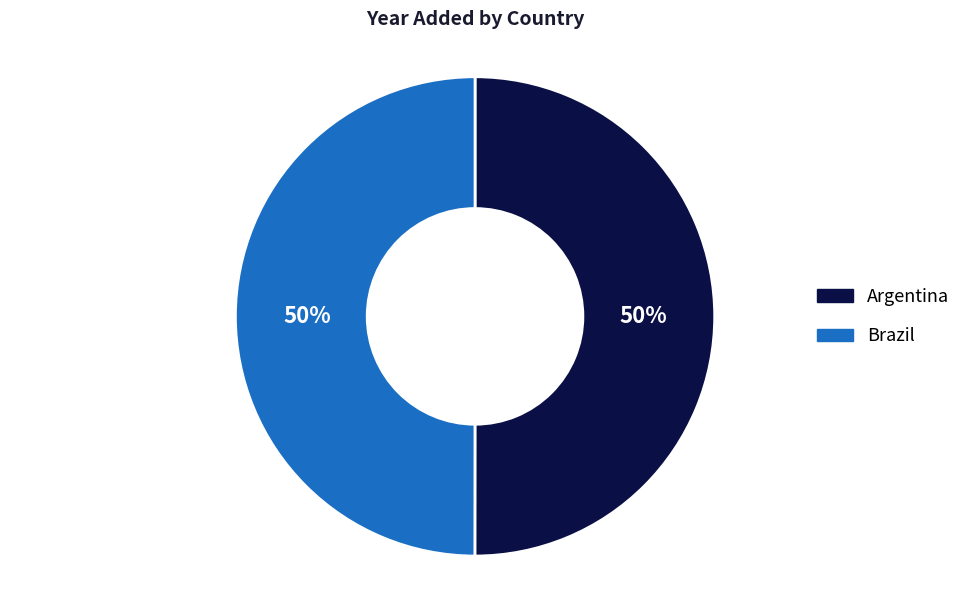

To the nearest percent, what is the average slice percentage?

50%